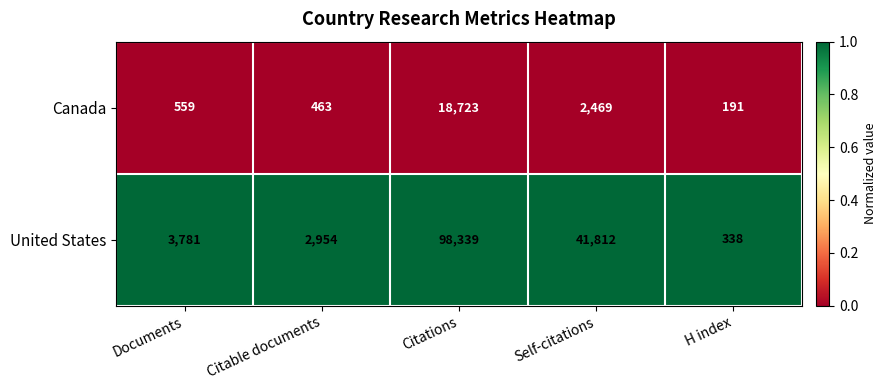

At which label is Canada closest to 9457?

Self-citations